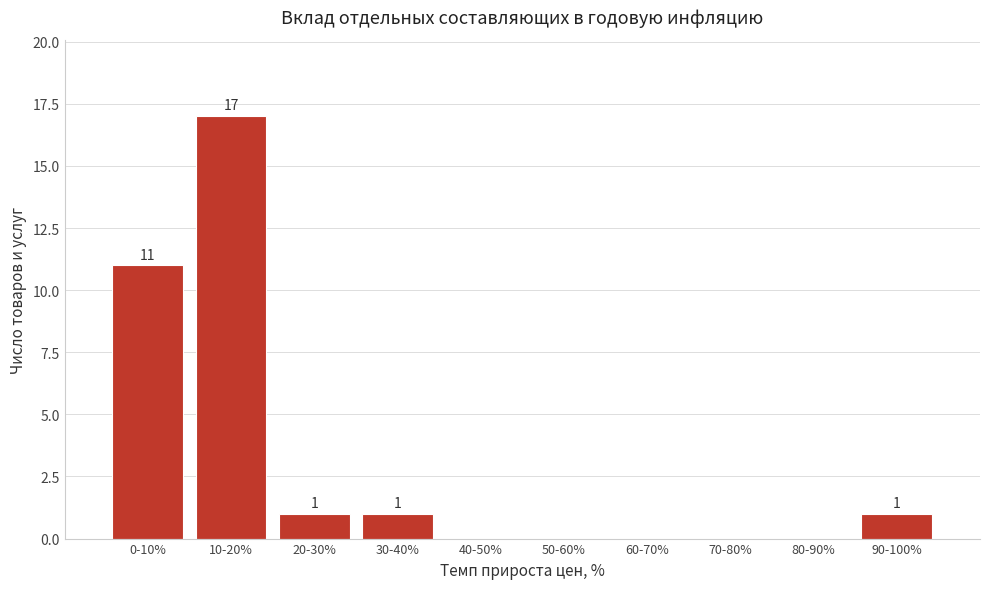

Reading left to right, list all the values displayed in this chart.

0-10%=11	10-20%=17	20-30%=1	30-40%=1	40-50%=0	50-60%=0	60-70%=0	70-80%=0	80-90%=0	90-100%=1